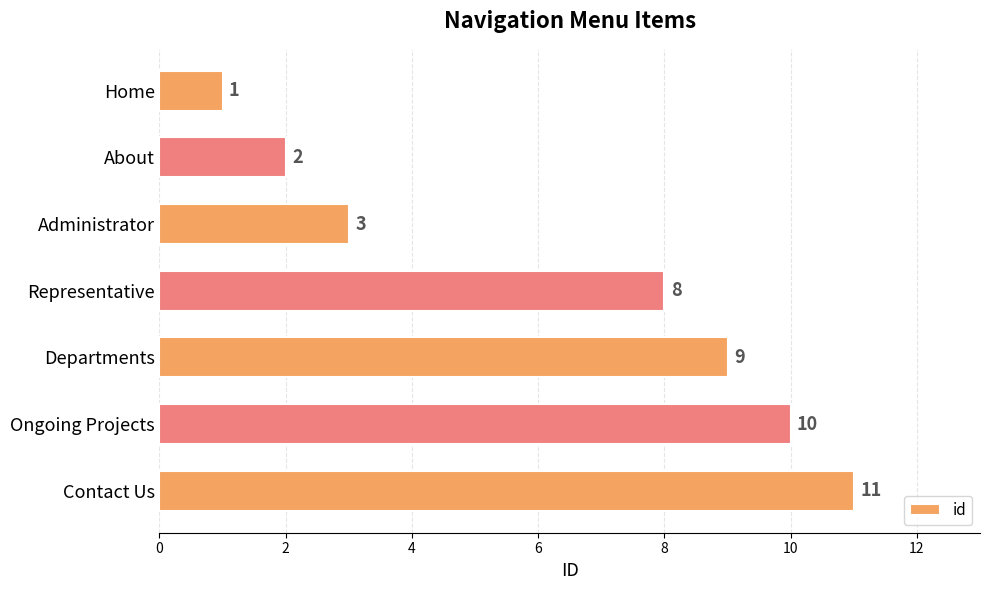

Reading top to bottom, transcribe all the data shown in this chart.

Home=1	About=2	Administrator=3	Representative=8	Departments=9	Ongoing Projects=10	Contact Us=11